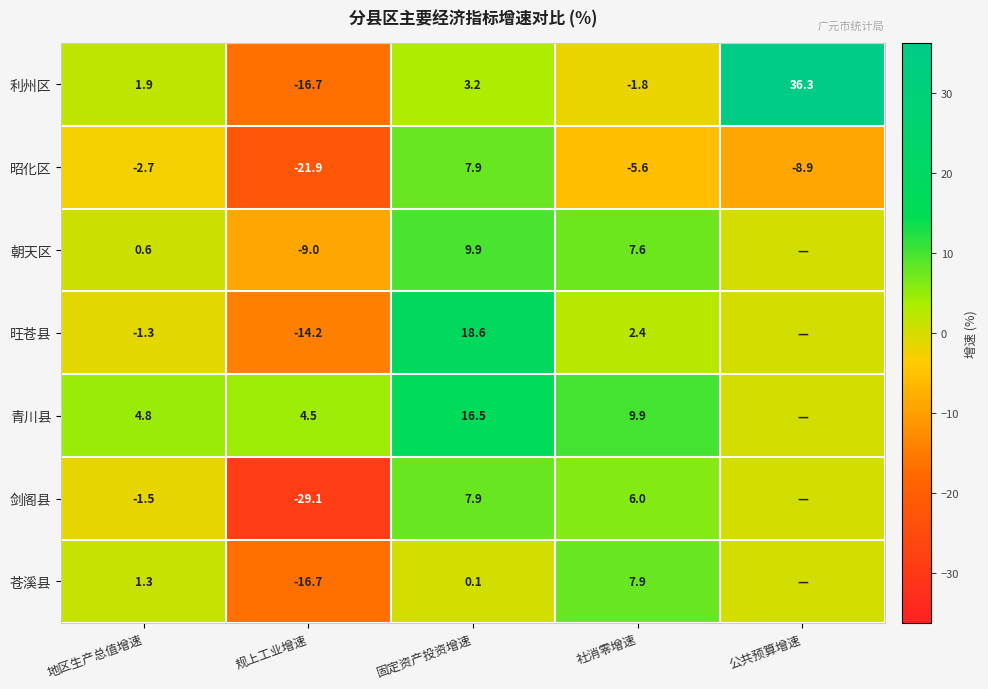

Which has a higher value, 地区生产总值增速 or 社消零增速?

地区生产总值增速